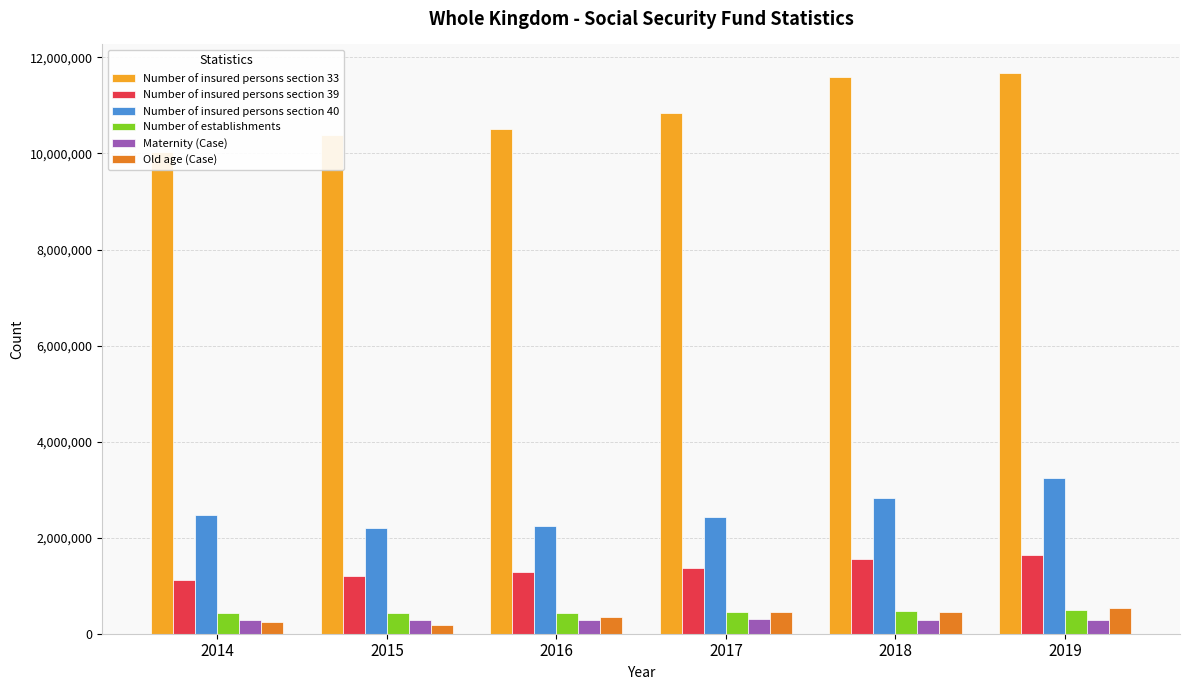

How many data points in Number of establishments are above 444868?

2